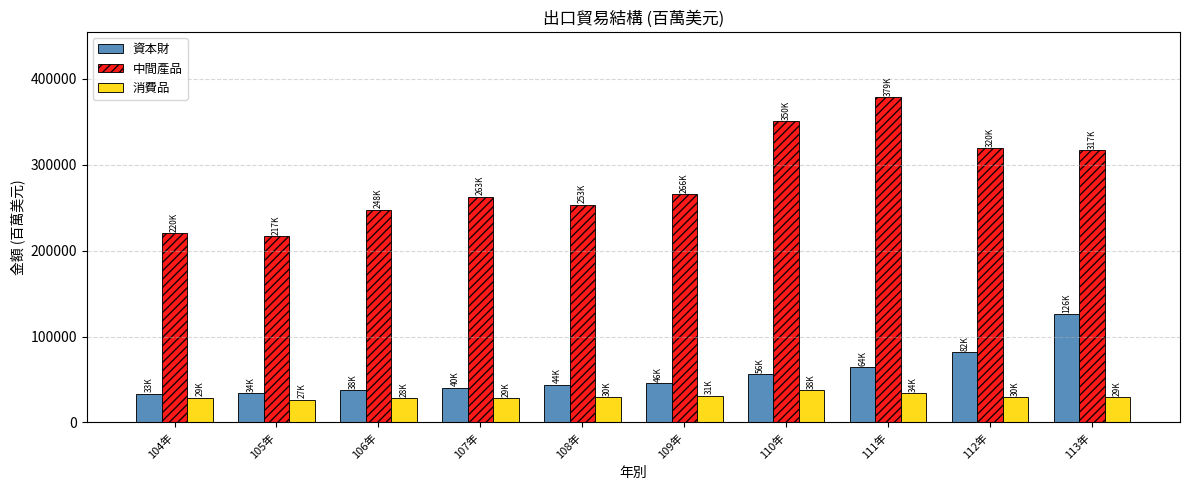

At how many categories does at least one series exceed 361431?

1